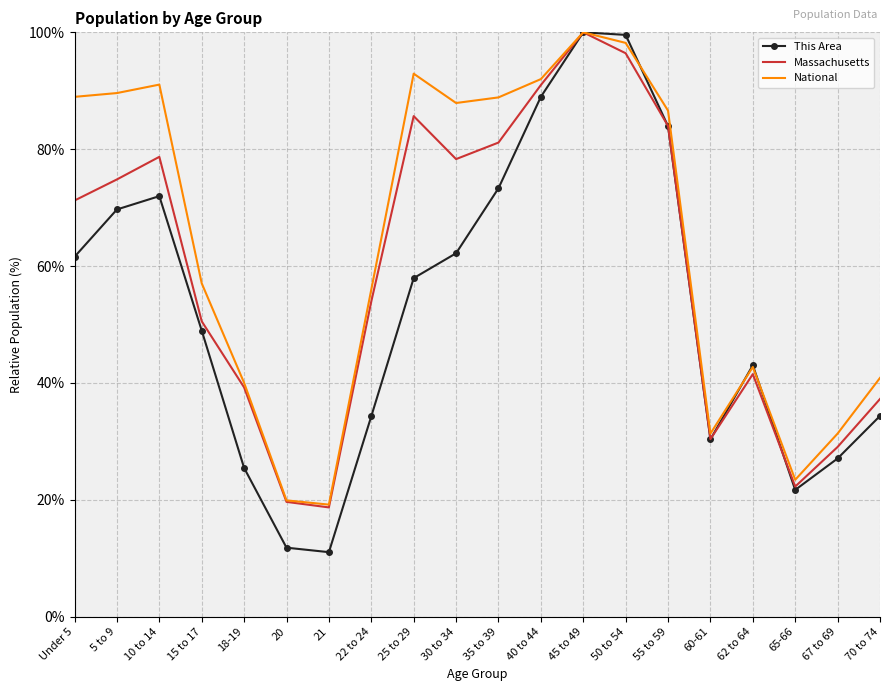

What is the highest value of the Massachusetts series?

100.0